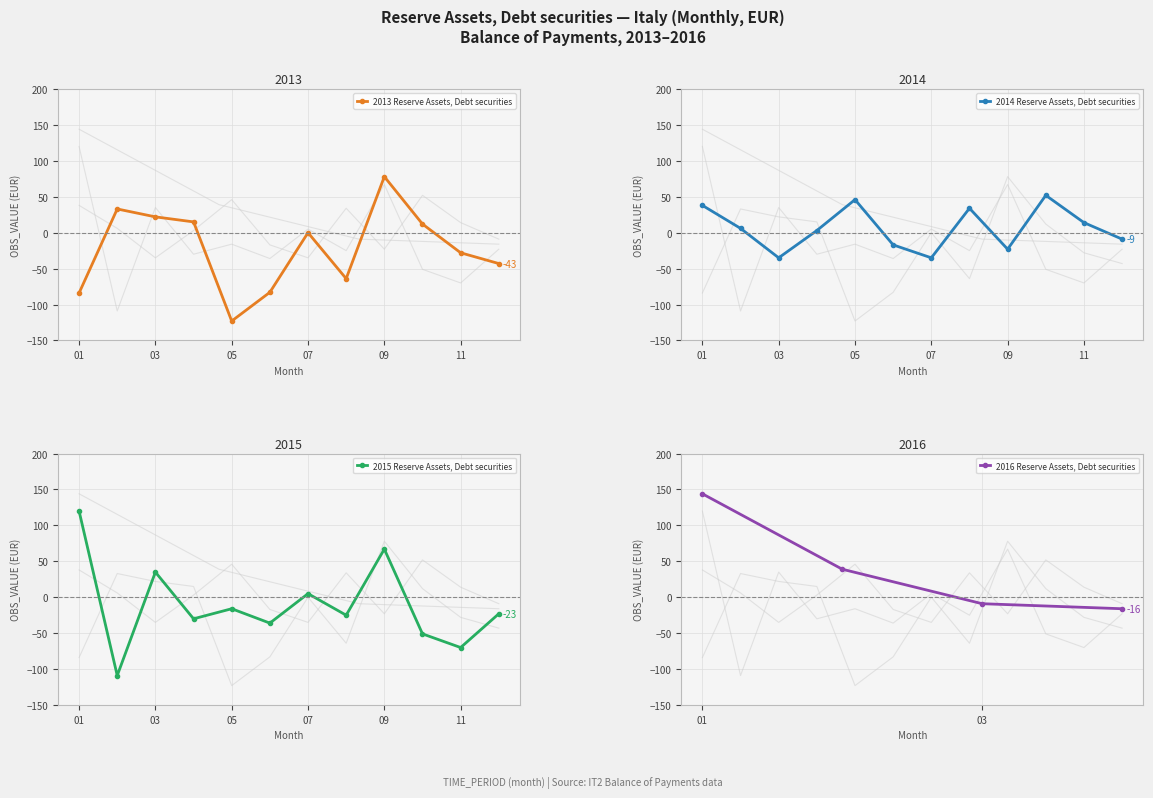

Reading right to left, what are all the values shown in this chart?

2016-04=-16	2016-03=-9	2016-02=39	2016-01=144	2015-12=-23	2015-11=-70	2015-10=-51	2015-09=67	2015-08=-25	2015-07=5	2015-06=-36	2015-05=-16	2015-04=-30	2015-03=35	2015-02=-109	2015-01=120	2014-12=-9	2014-11=14	2014-10=52	2014-09=-23	2014-08=34	2014-07=-35	2014-06=-17	2014-05=46	2014-04=3	2014-03=-35	2014-02=6	2014-01=38	2013-12=-43	2013-11=-28	2013-10=12	2013-09=78	2013-08=-64	2013-07=0	2013-06=-83	2013-05=-123	2013-04=15	2013-03=22	2013-02=33	2013-01=-84